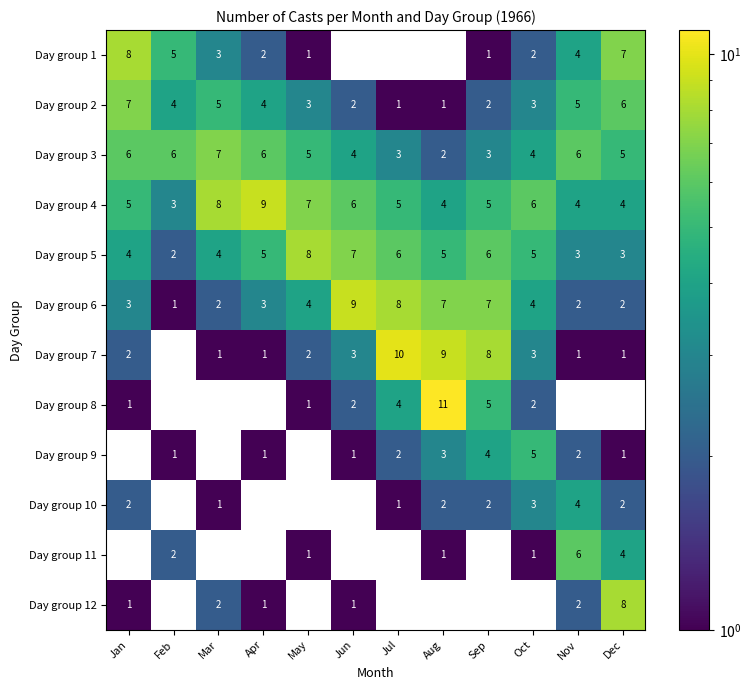

Which series has the widest spread of values?

Day group 8